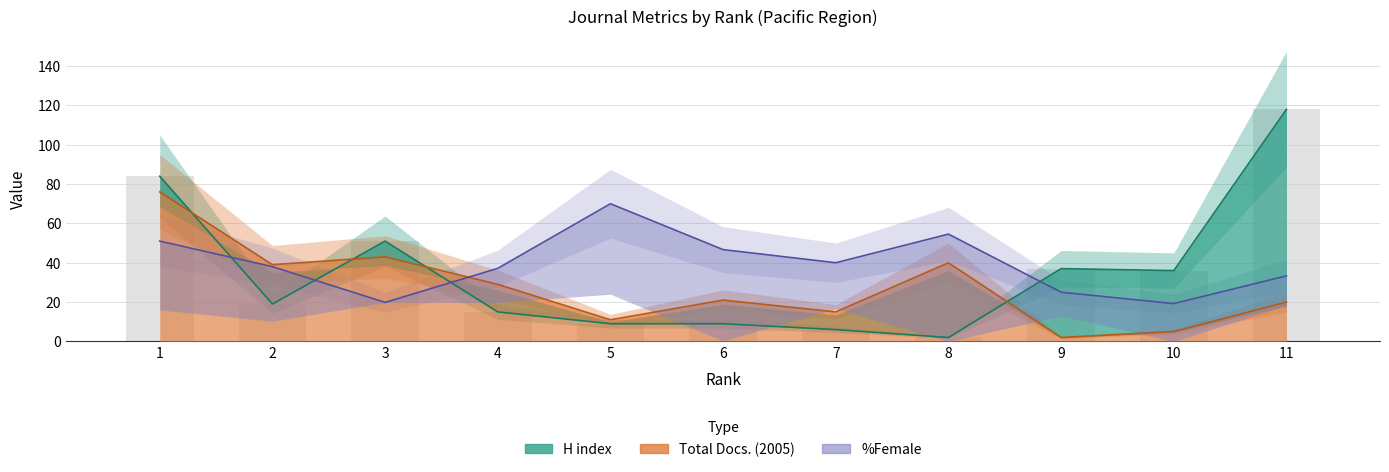

Reading left to right, what are all the values shown in this chart?

H index: 1=84.0	2=19.0	3=51.0	4=15.0	5=9.0	6=9.0	7=6.0	8=2.0	9=37.0	10=36.0	11=118.0
Total Docs. (2005): 1=76.0	2=39.0	3=43.0	4=29.0	5=11.0	6=21.0	7=15.0	8=40.0	9=2.0	10=5.0	11=20.0
%Female: 1=51.0	2=38.0	3=19.8	4=37.1	5=70.0	6=46.7	7=40.0	8=54.5	9=25.0	10=19.2	11=33.3